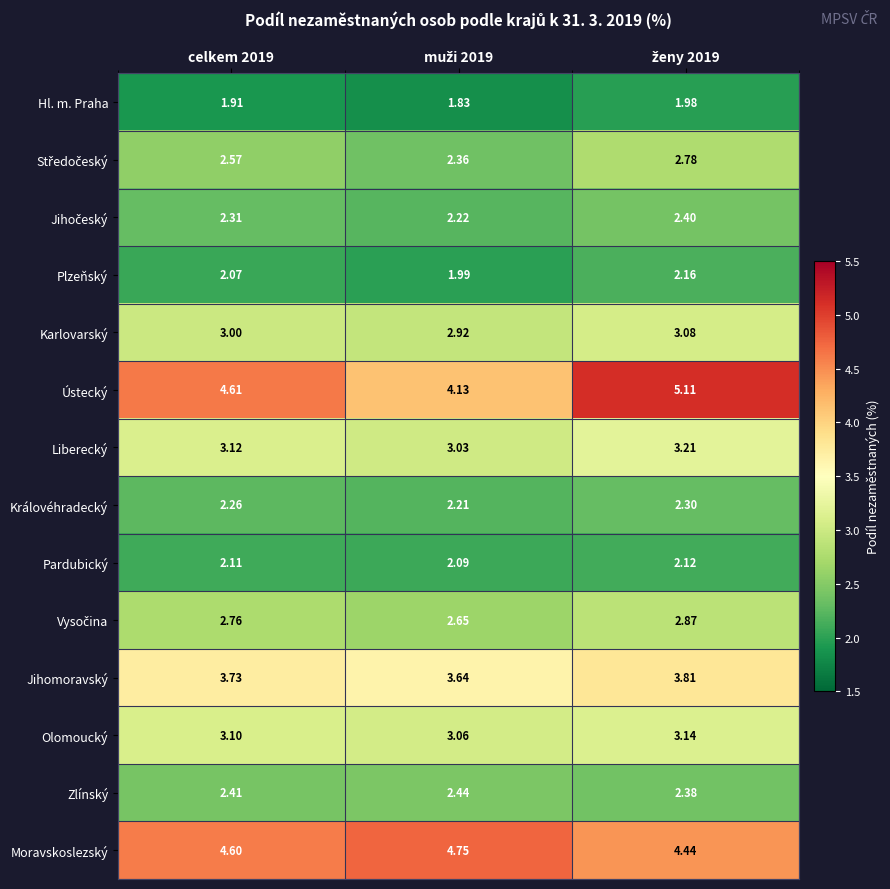

At how many categories does at least one series exceed 2?

3